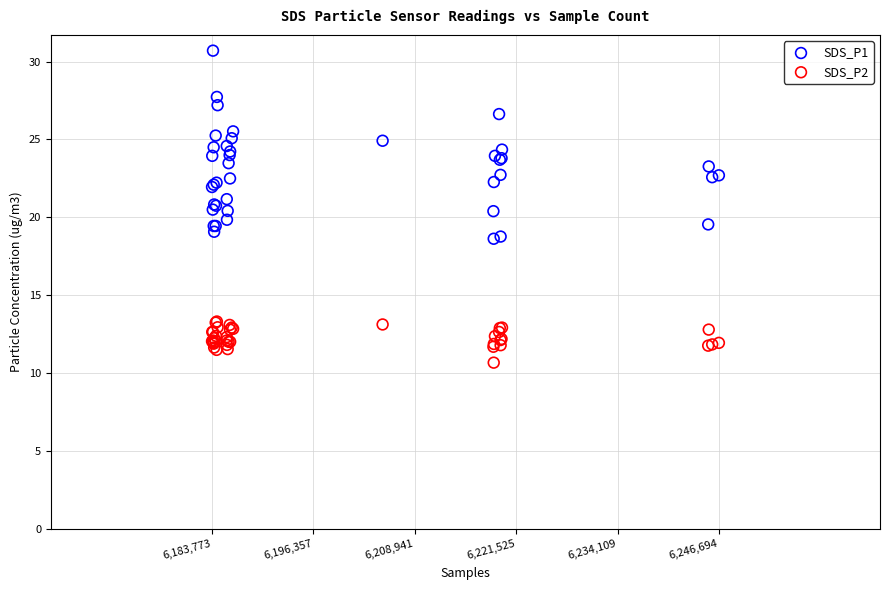

Which series reaches the minimum Y coordinate?

SDS_P2